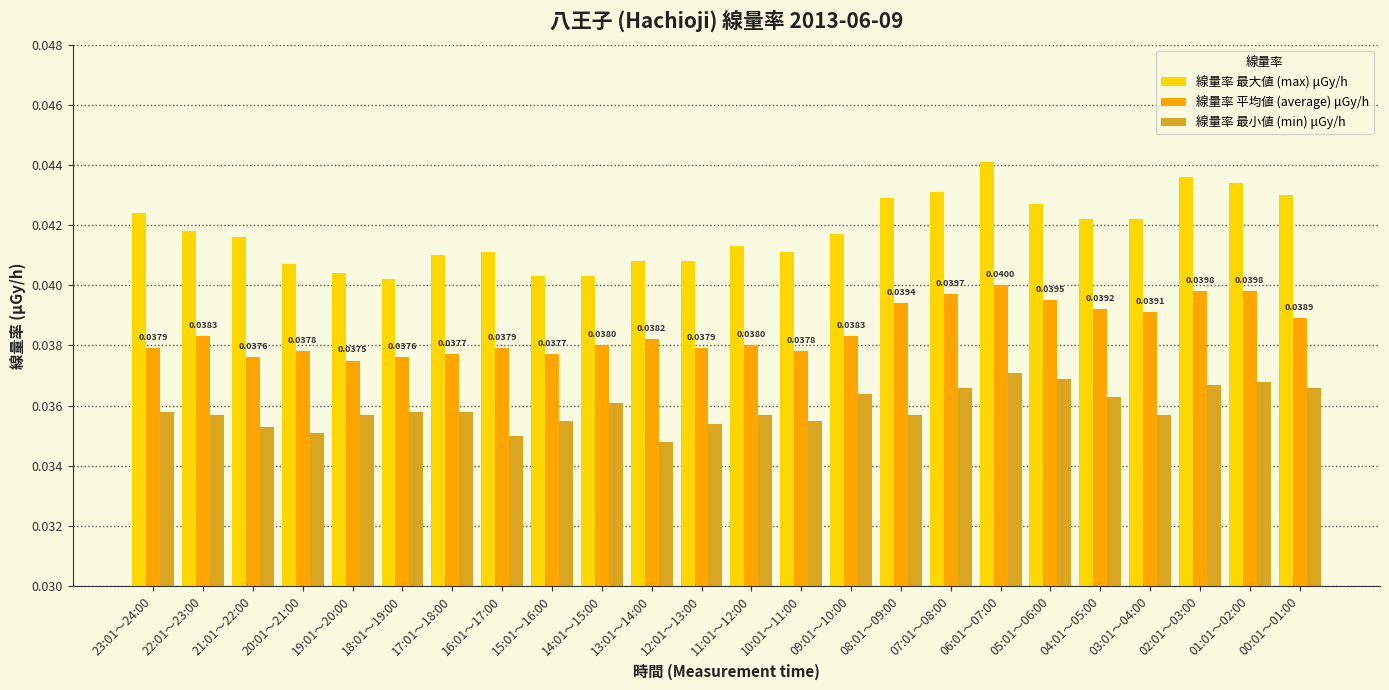

Which series has the largest range (max minus min)?

線量率 最大値 (max) μGy/h